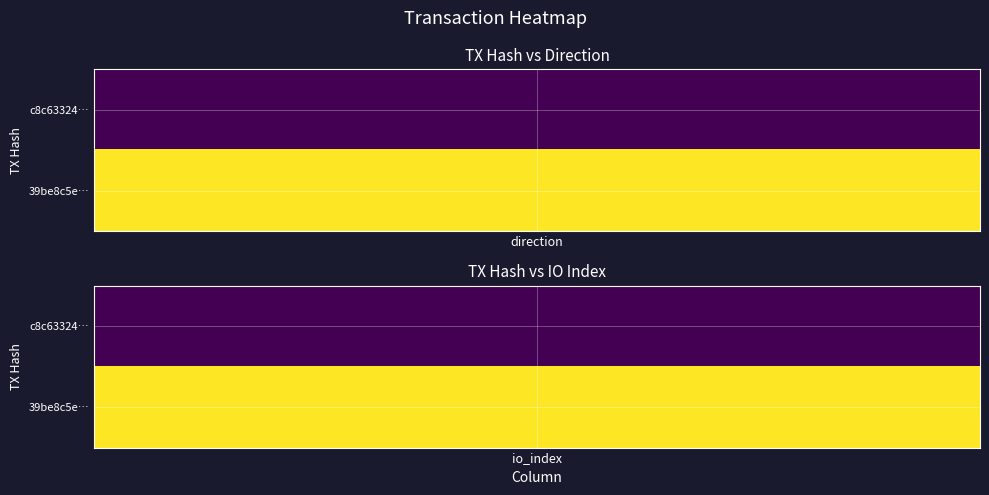

The value of 39be8c5e761c90f7211a7ae4d73fe16410077f0 at 1 is 3. True or false?

False